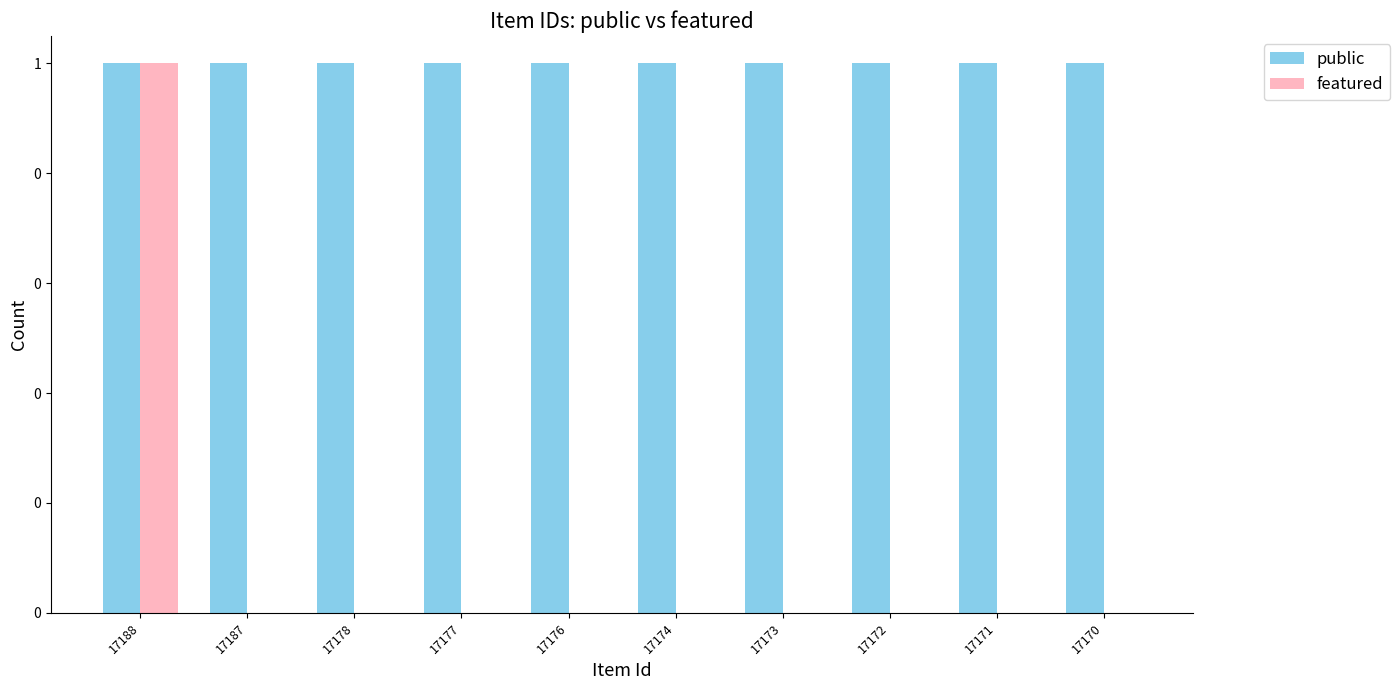

Does the chart contain stacked bars?

No